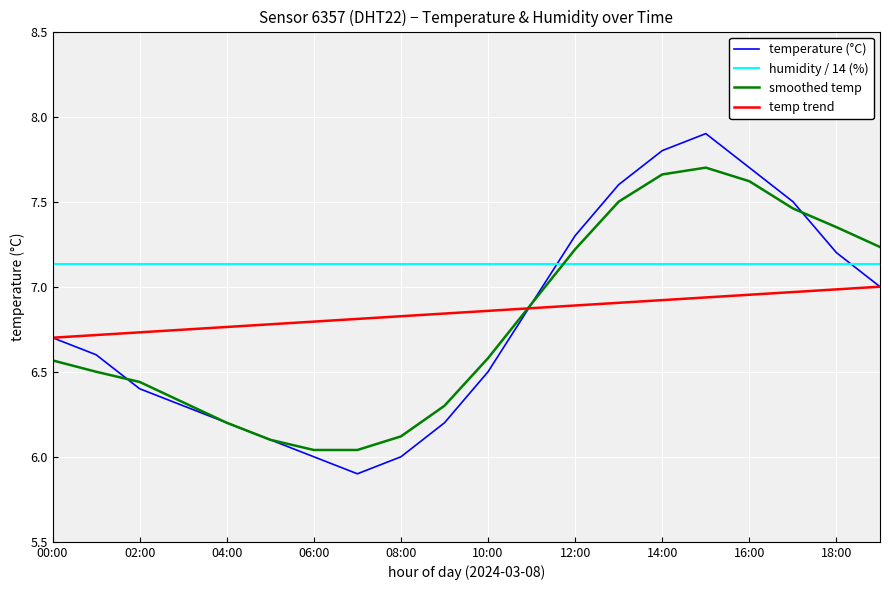

True or false: humidity / 14 (%) and temp trend intersect in this chart.

False